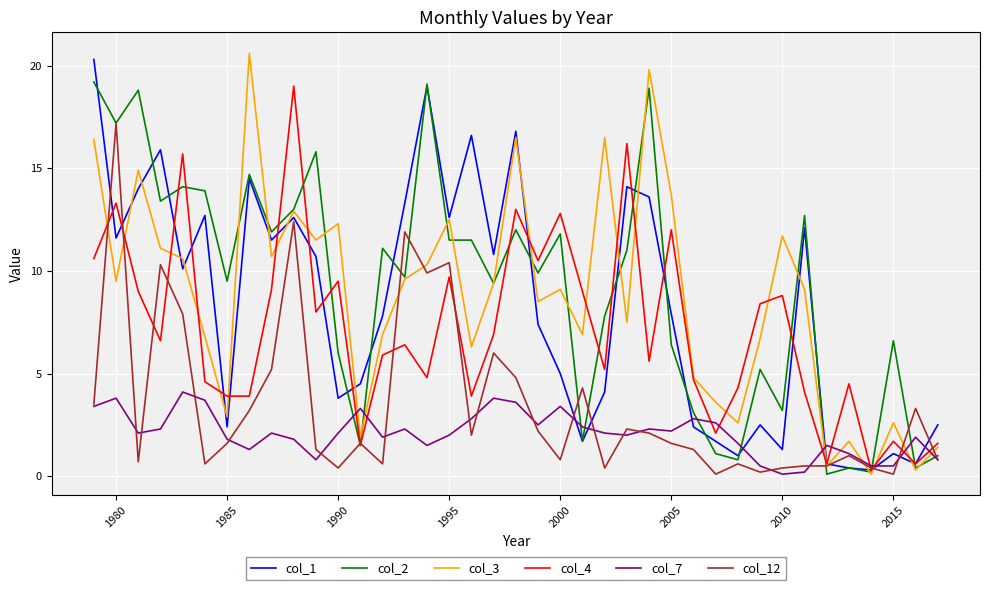

What is the sum of all col_2 values?

355.6